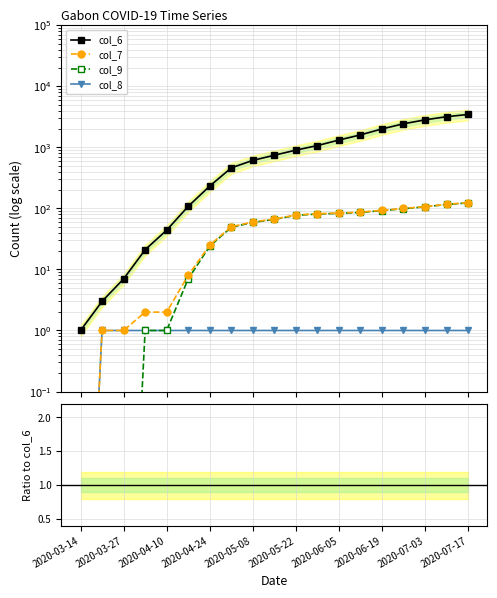

True or false: col_7 and col_6 intersect in this chart.

False